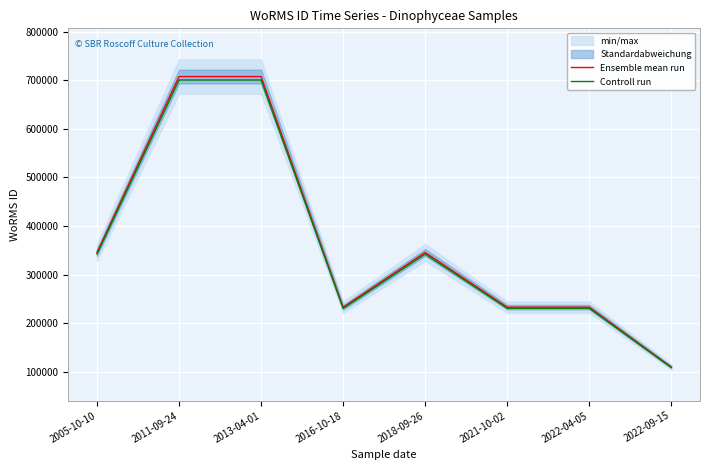

What is the minimum value shown in the chart?

108380.2